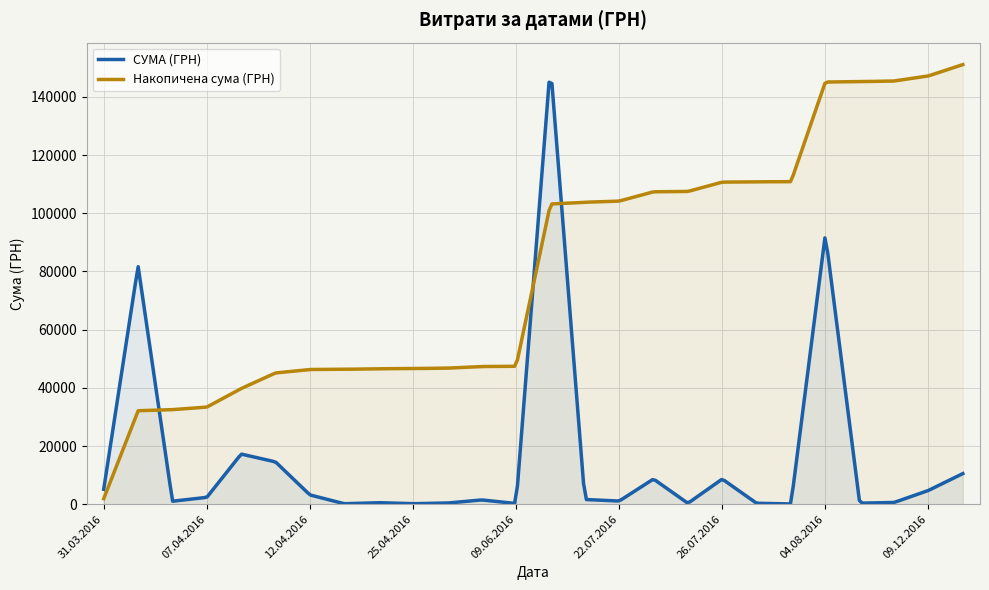

Count the number of categories in the chart.

300